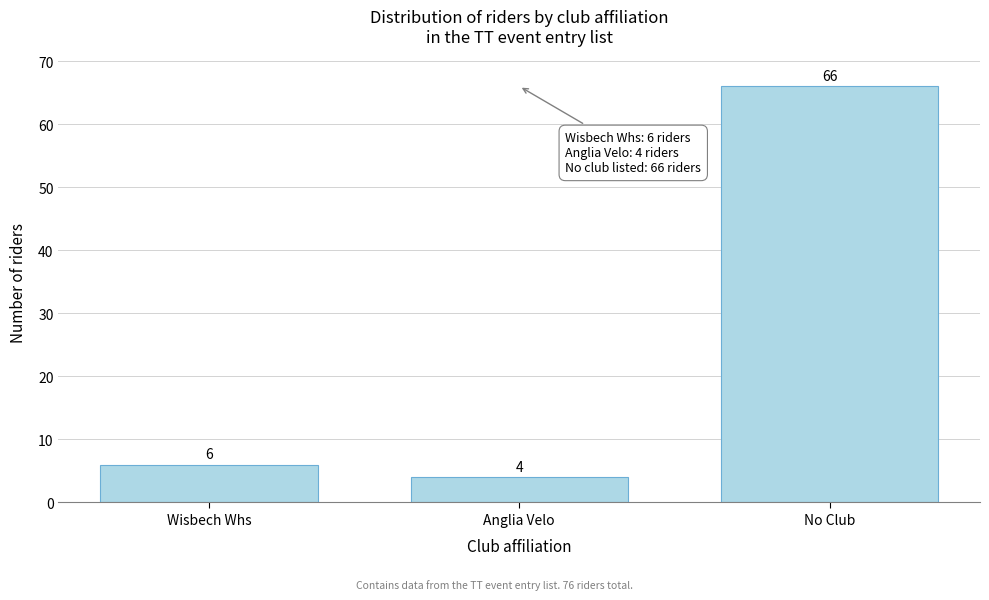

Reading left to right, list all the values displayed in this chart.

6	4	66